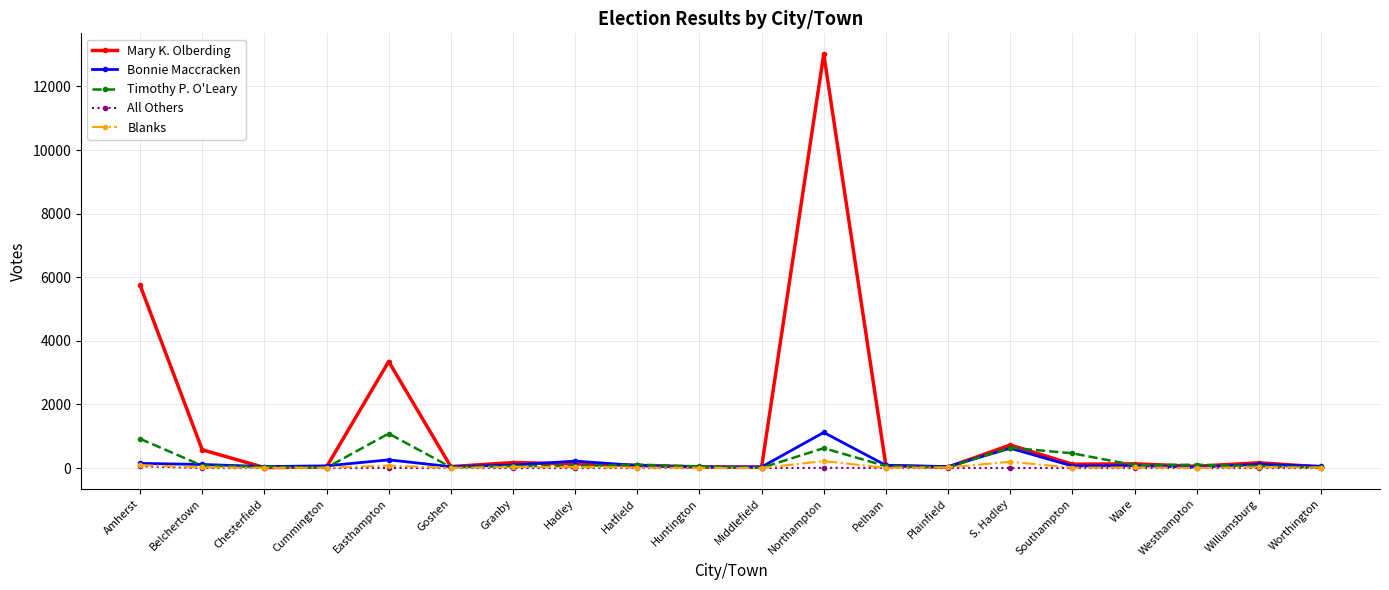

True or false: Timothy P. O'Leary has a value of 1085 at Easthampton.

True